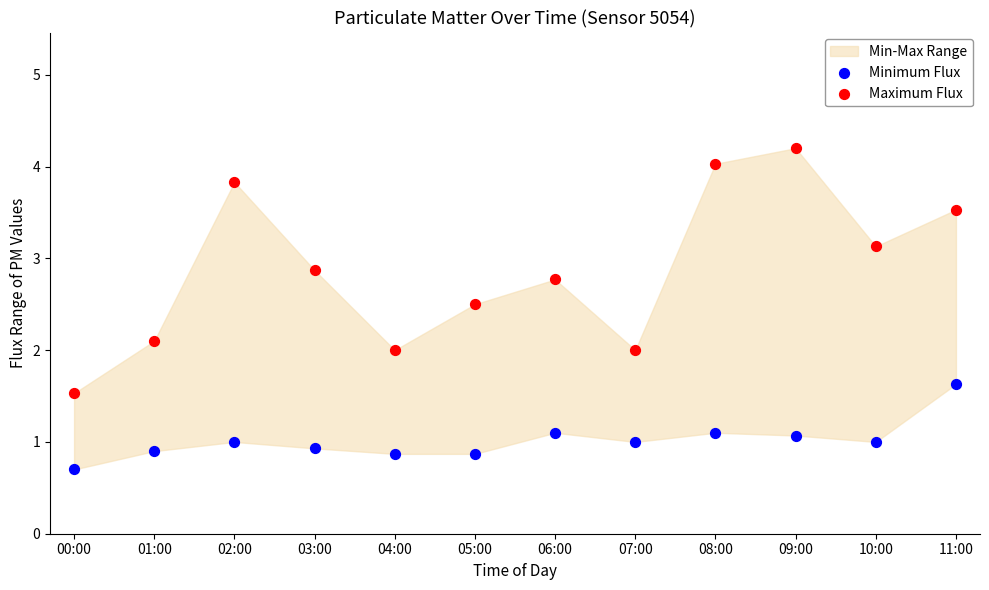

Which series contains the highest Y value?

Maximum Flux